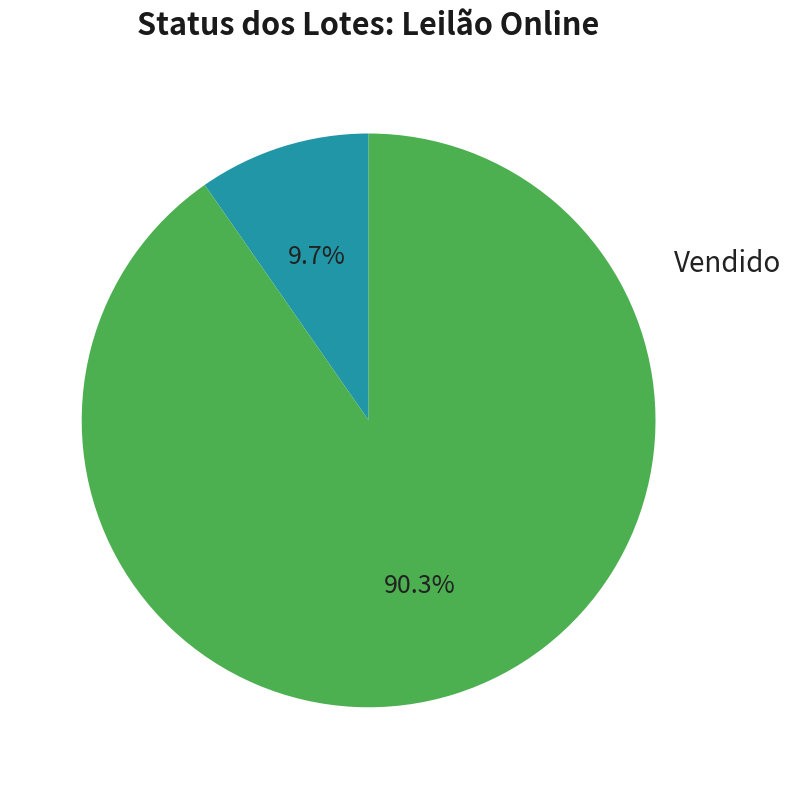

Is it true that Não vendido is 90% of the pie?

True